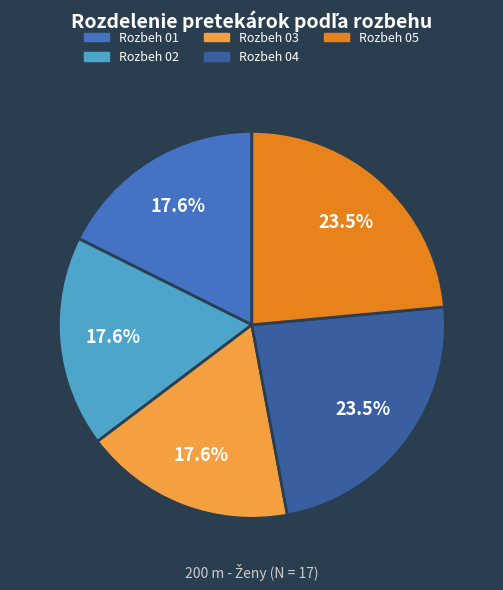

To the nearest percent, what is the difference between the largest and smallest slice percentages?

6%